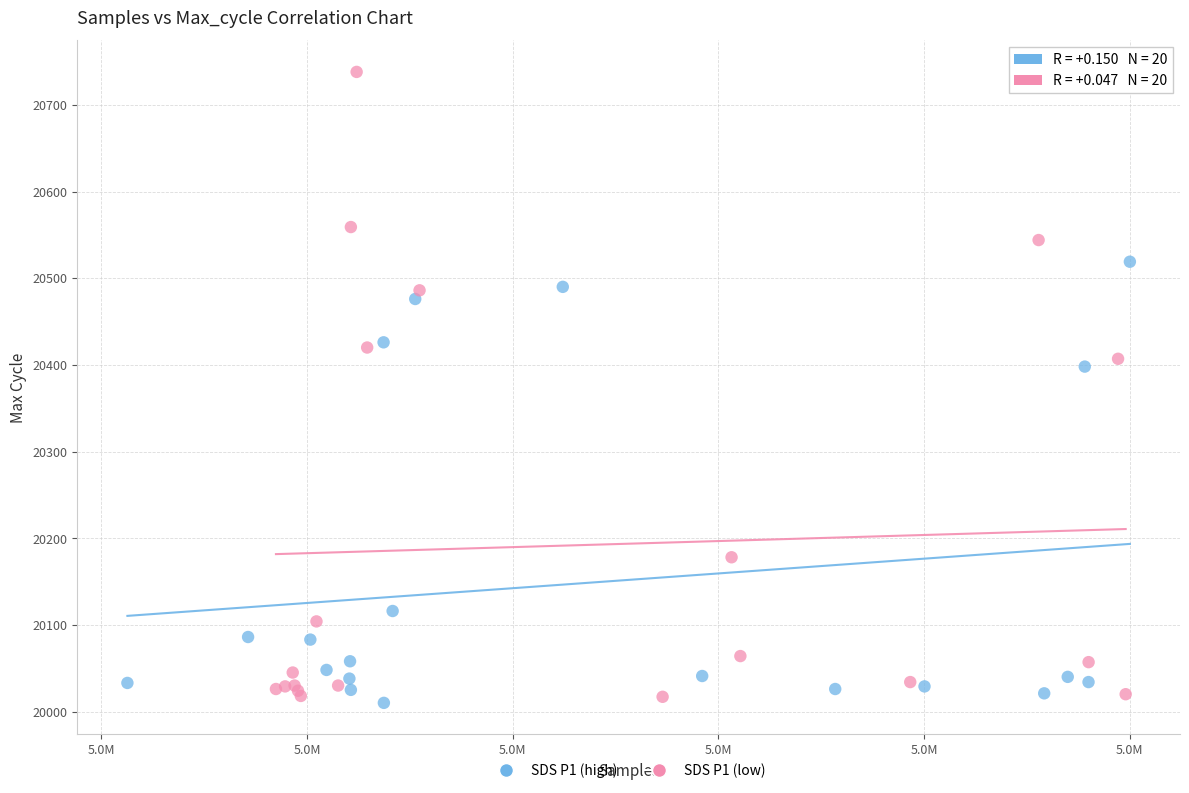

Which series contains the highest Y value?

SDS P1 (low)